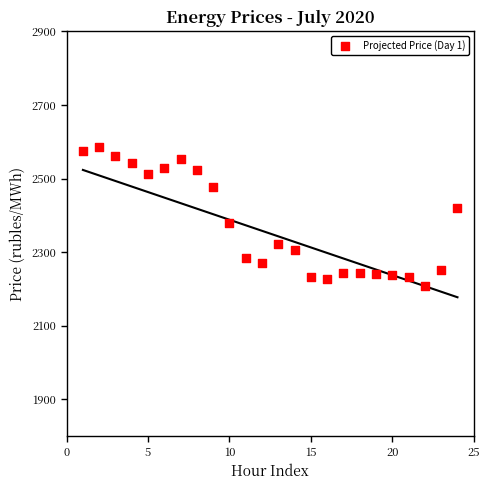

What is the range of Y values (max minus min)?

379.3